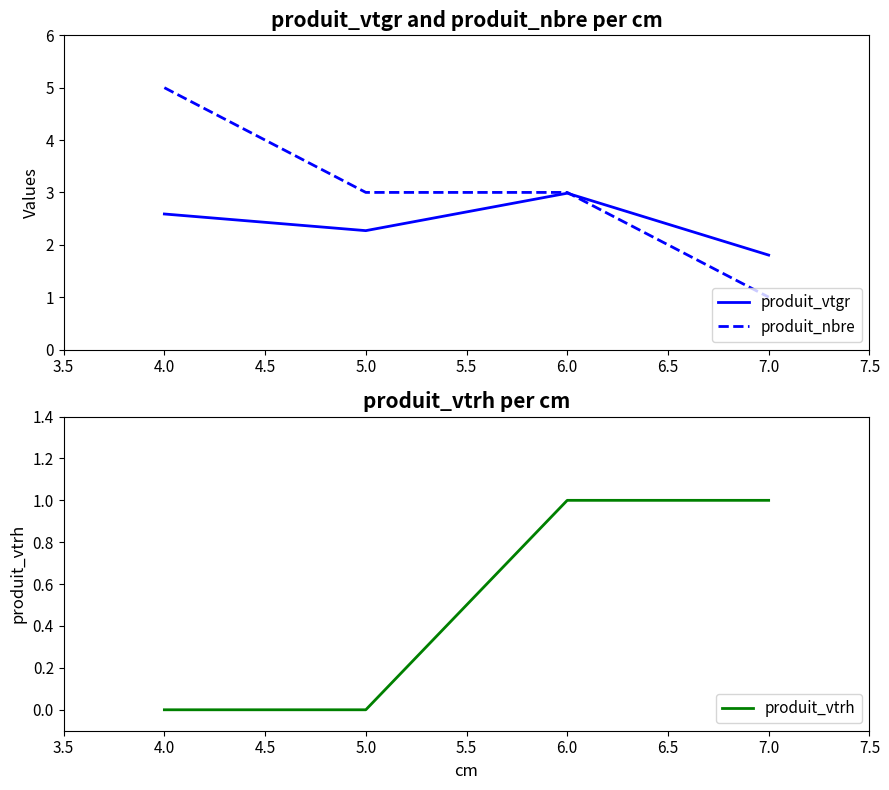

Reading right to left, extract all data points from this chart.

produit_vtgr: 7.0=1.8	6.0=3.0	5.0=2.3	4.0=2.6
produit_nbre: 7.0=1.0	6.0=3.0	5.0=3.0	4.0=5.0
produit_vtrh: 7.0=1.0	6.0=1.0	5.0=0.0	4.0=0.0